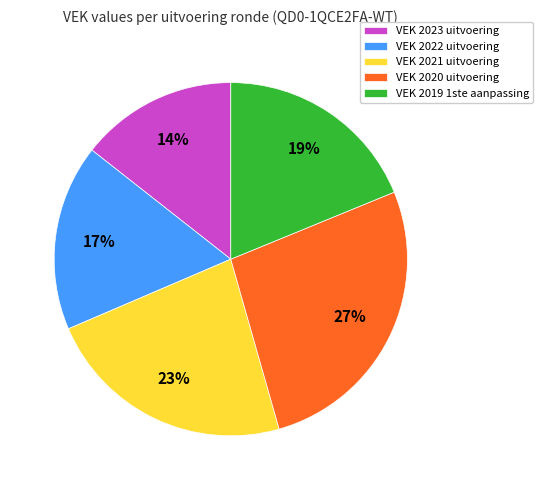

Between VEK 2020 uitvoering and VEK 2021 uitvoering, which is larger?

VEK 2020 uitvoering